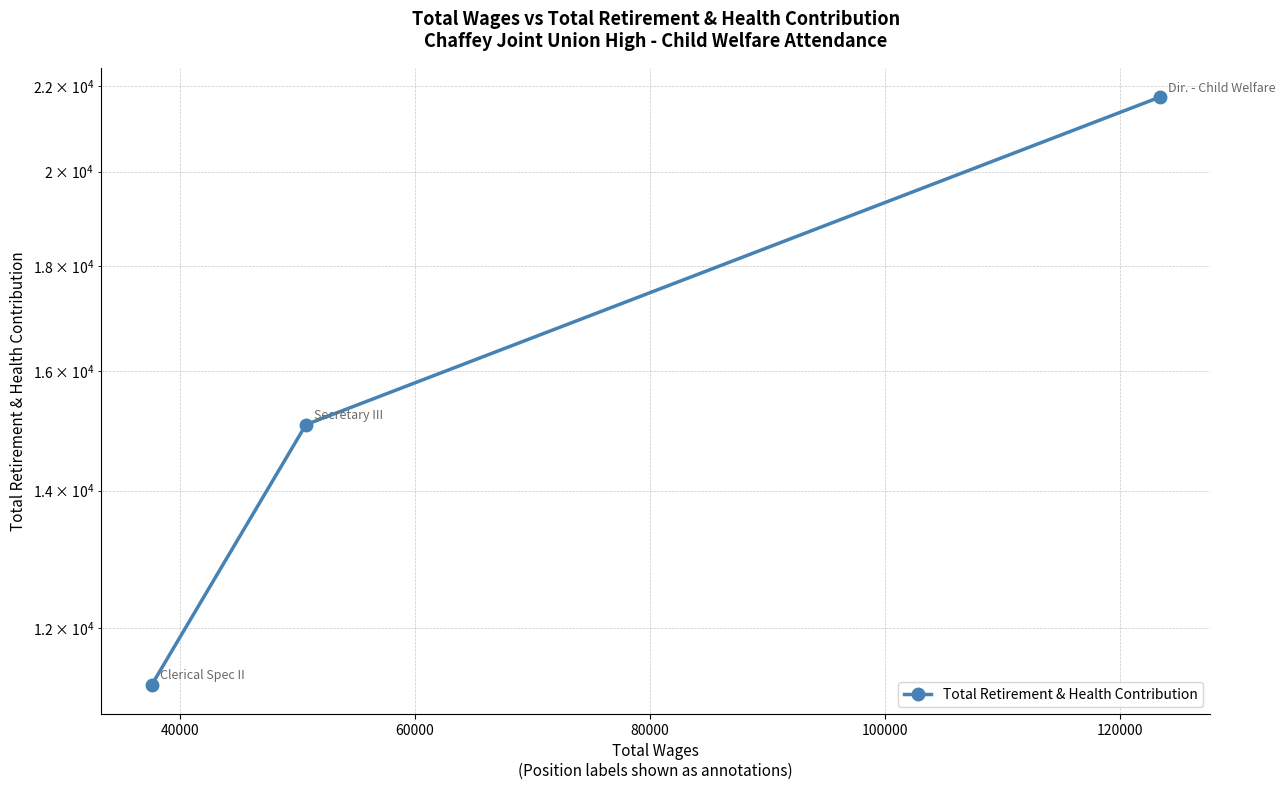

True or false: the data shows 38137 at 20000.

False